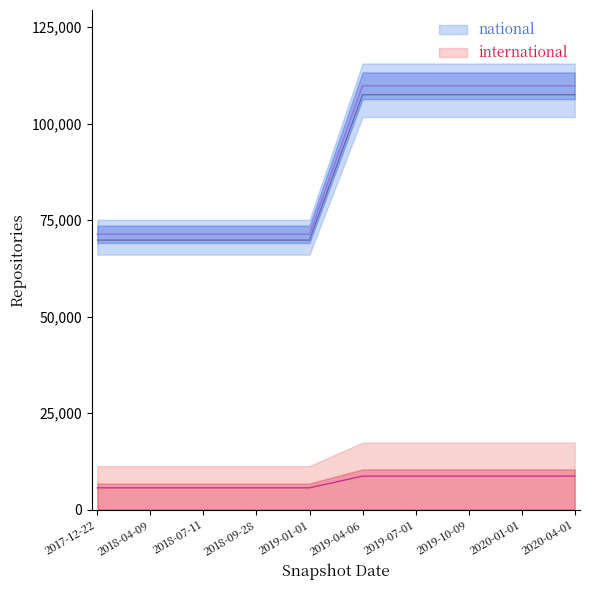

What is the maximum value shown in the chart?

109818.1